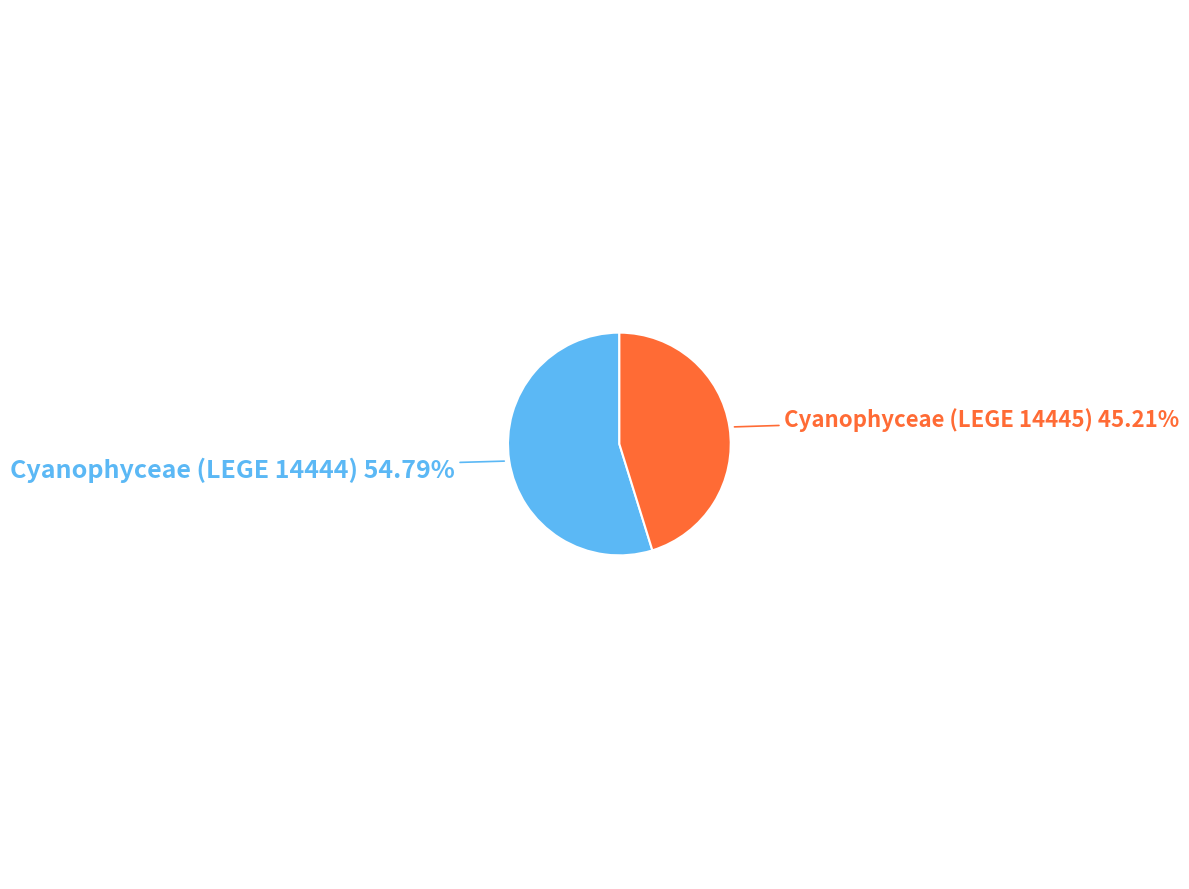

To the nearest percent, what percentage of the pie is Cyanophyceae (LEGE 14444)?

55%